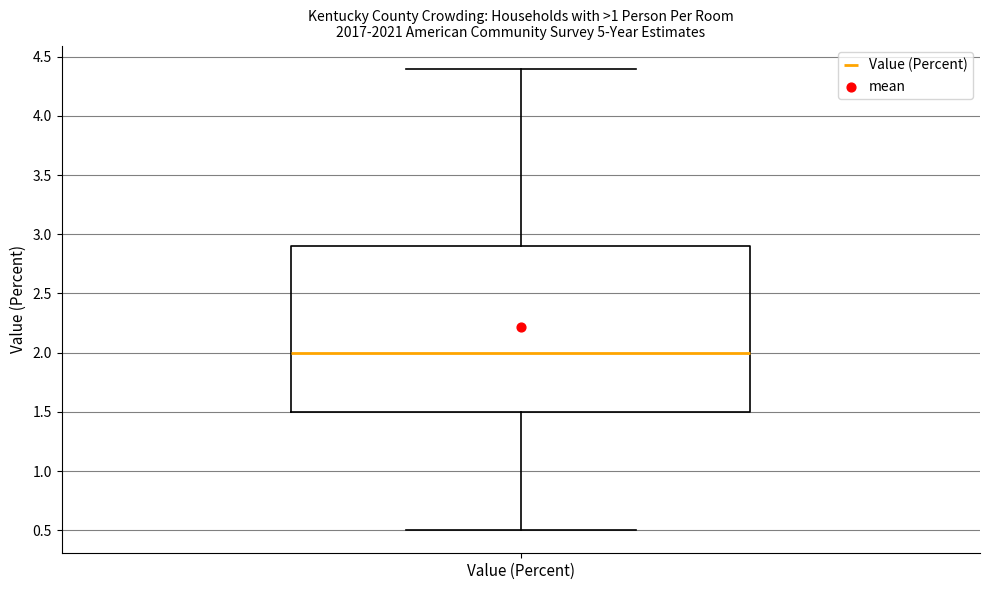

Read this box plot against the y-axis: the position of the median line, the range covered by the box, and the ends of both whiskers. The values are not printed on the chart, so give them approximately, as read against the axis.

median 2.0, box 1.5 to 2.9, whiskers 0.5 to 4.4